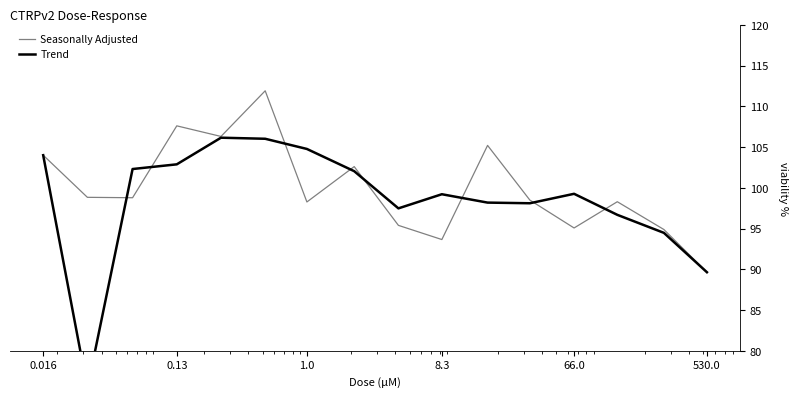

What is the lowest value of the Seasonally Adjusted series?

89.6